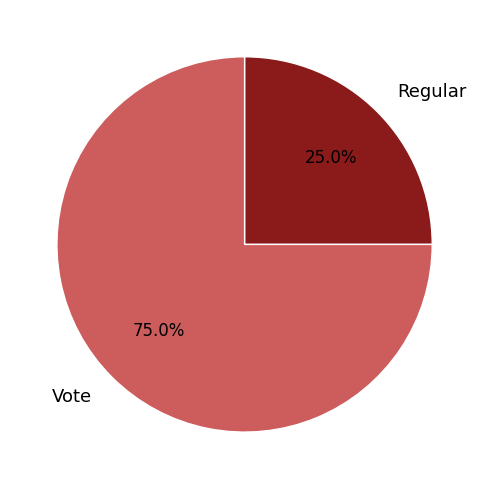

Between Regular and Vote, which is larger?

Vote